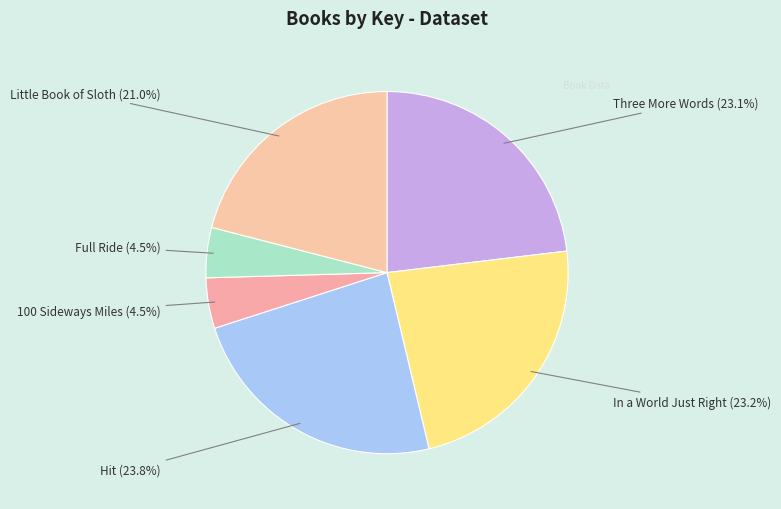

Count the number of slices in the pie.

6